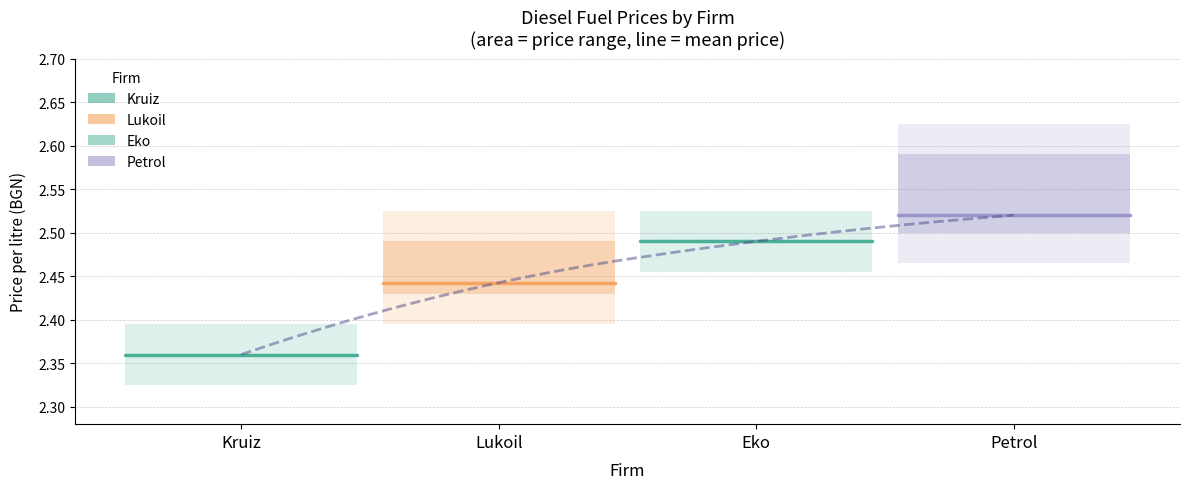

Which series has the largest total across all categories?

Petrol